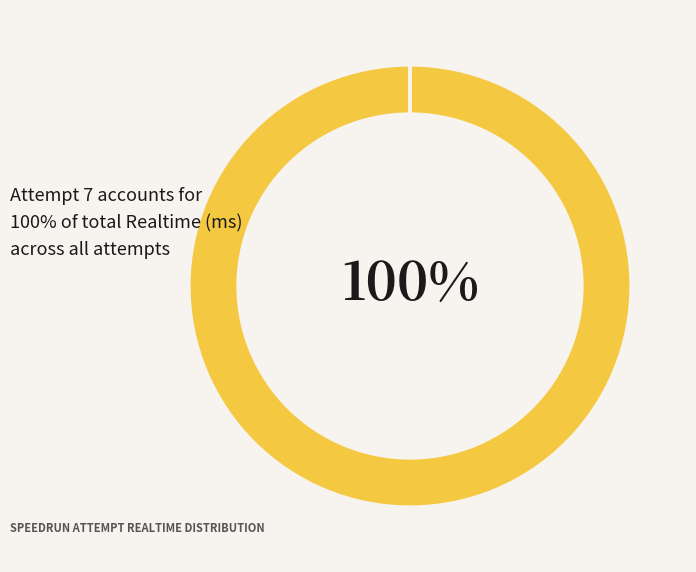

Does any single category account for the majority?

Yes